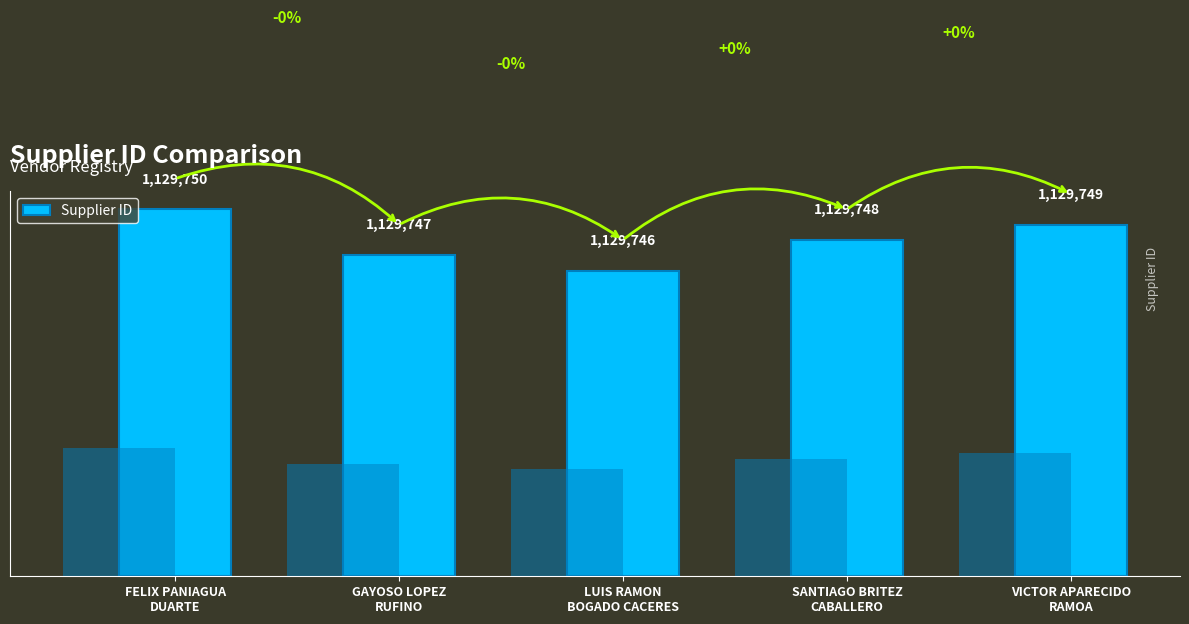

Where is the data nearest to the value 22?

SANTIAGO BRITEZ
CABALLERO